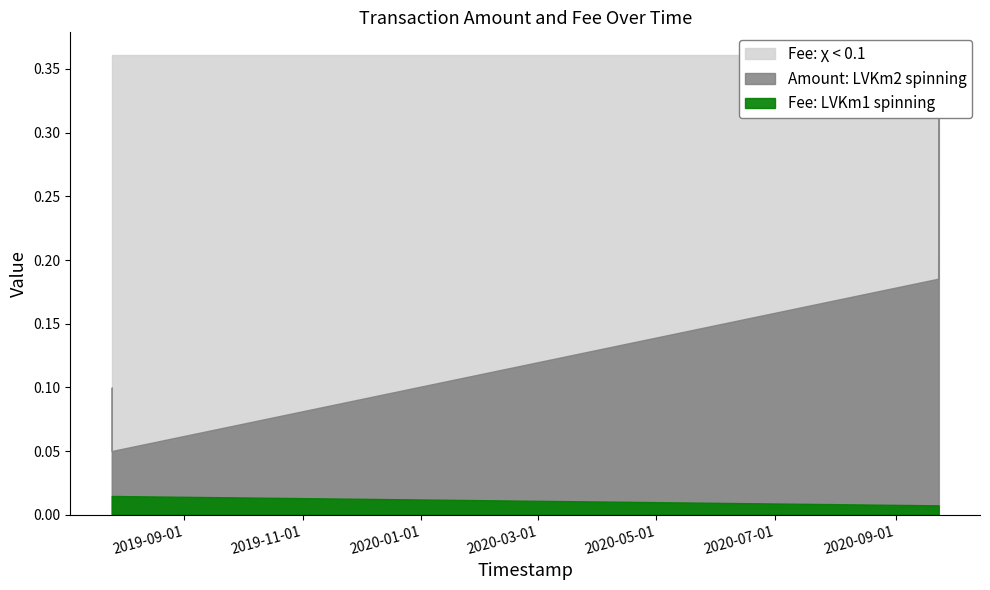

Count the Fee values in the range 0 to 1.

4